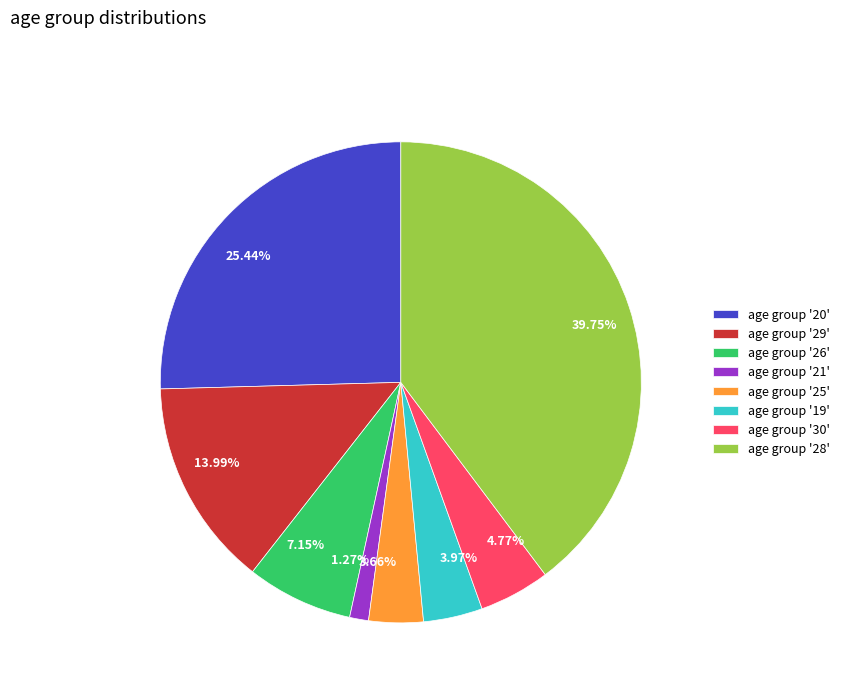

Which has a higher value, 3.66% or 4.77%?

4.77%